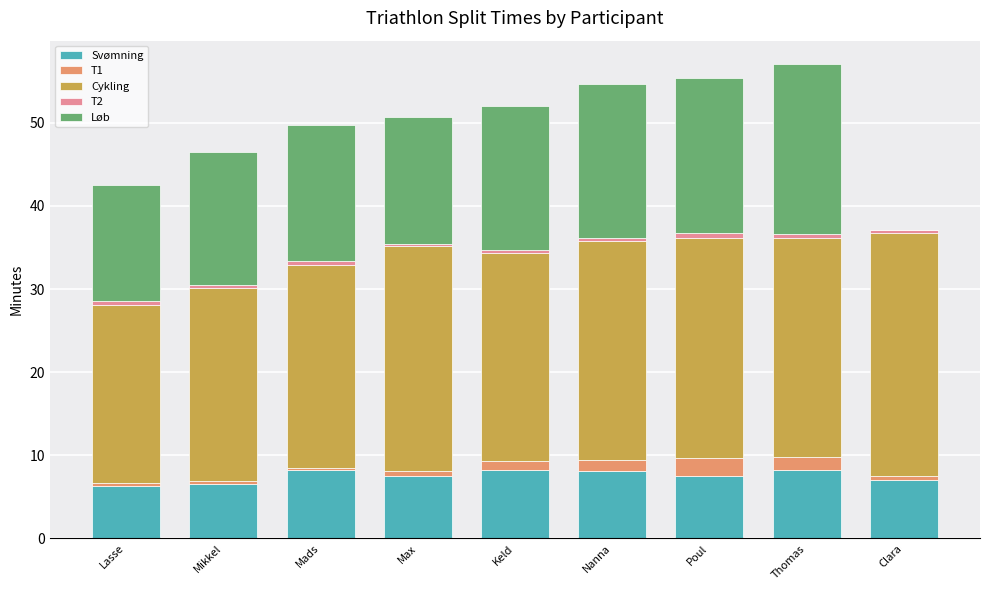

Count the number of data series in this chart.

5